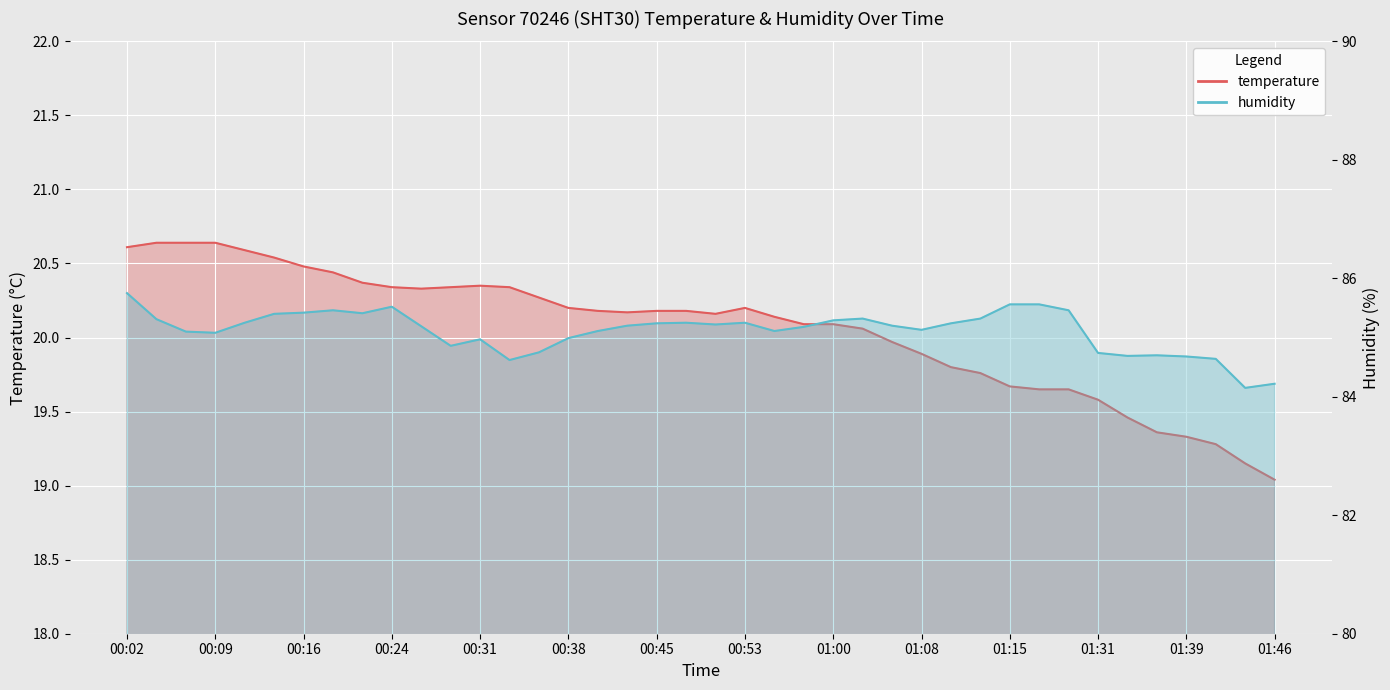

At which label does temperature first exceed 20?

00:02